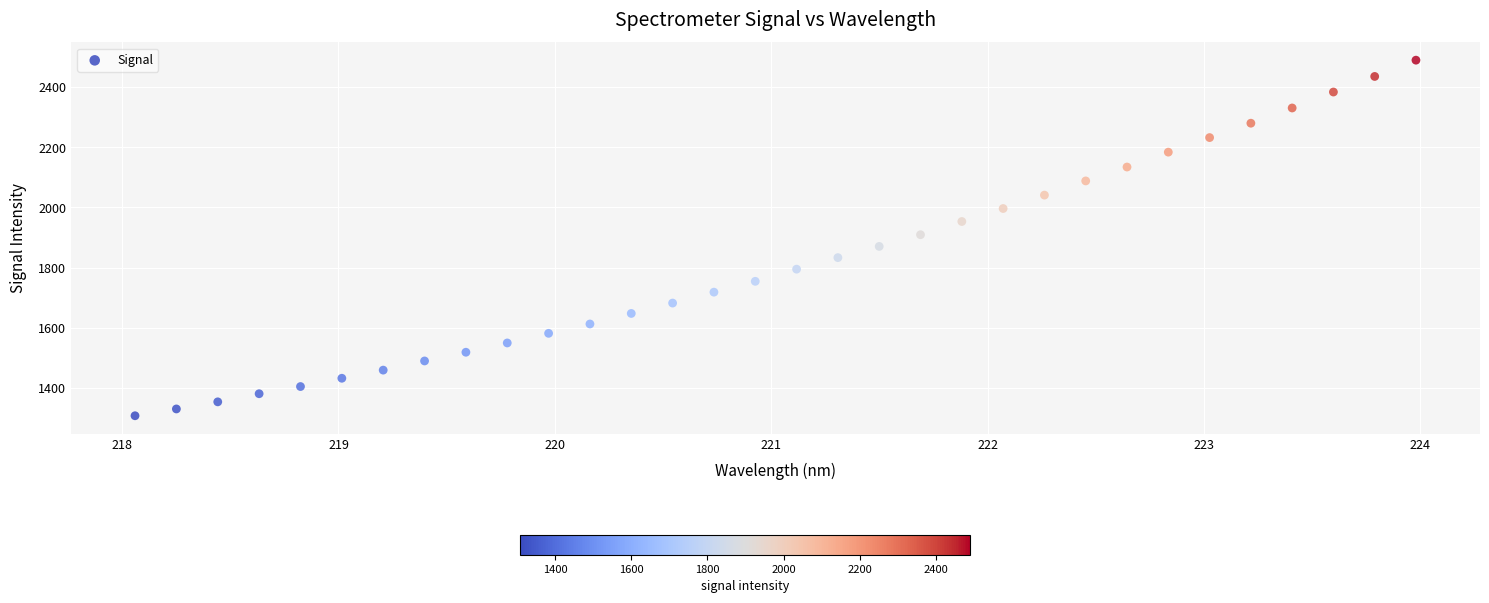

What is the range of Y values (max minus min)?

1182.3